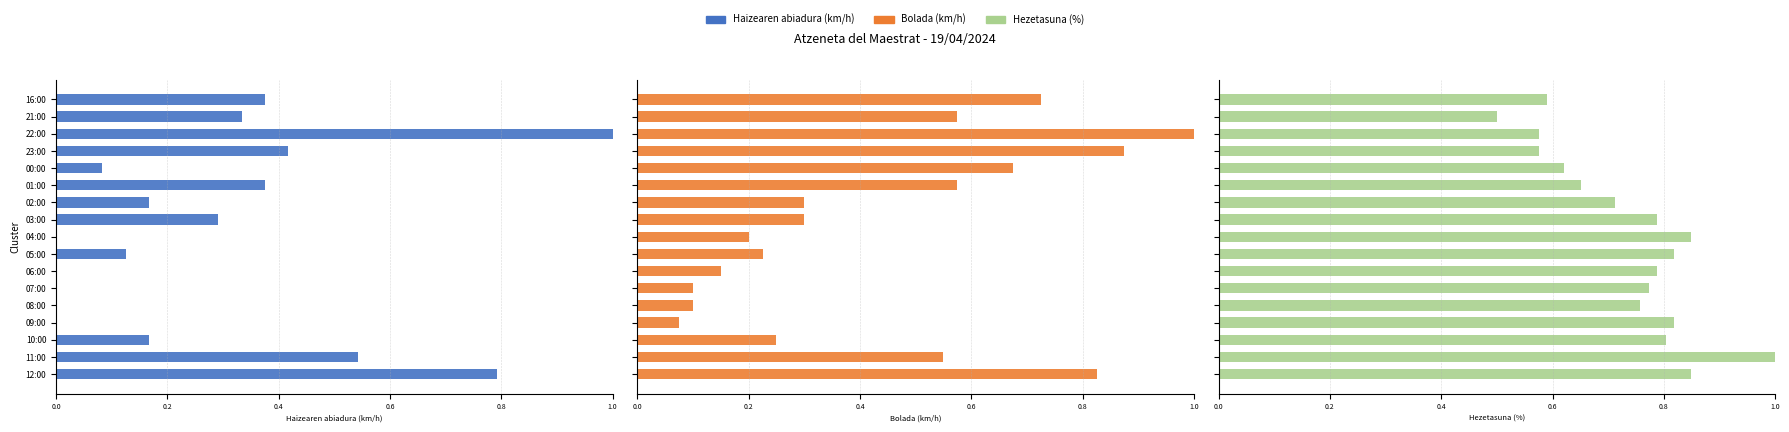

Rank the series at 16:00 from highest to lowest value.

Bolada (km/h), Hezetasuna (%), Haizearen abiadura (km/h)